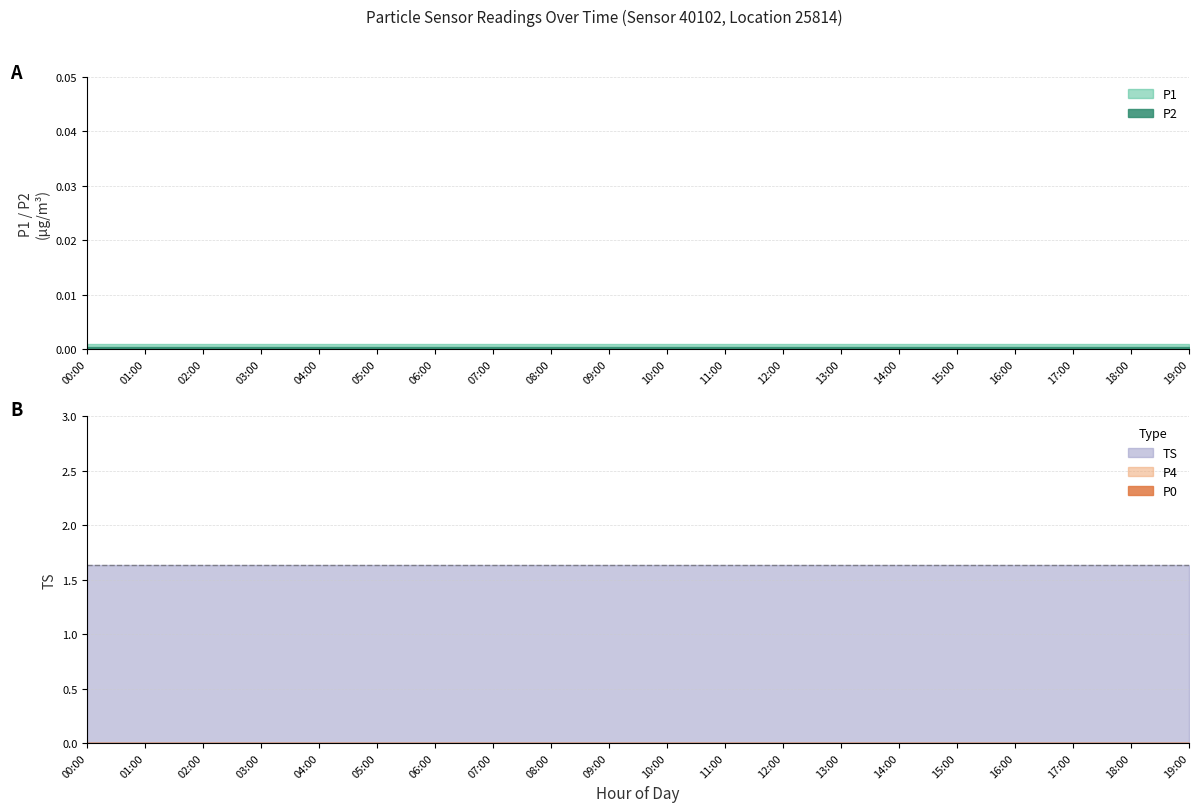

What is the label of the 20th point from the right?

00:00